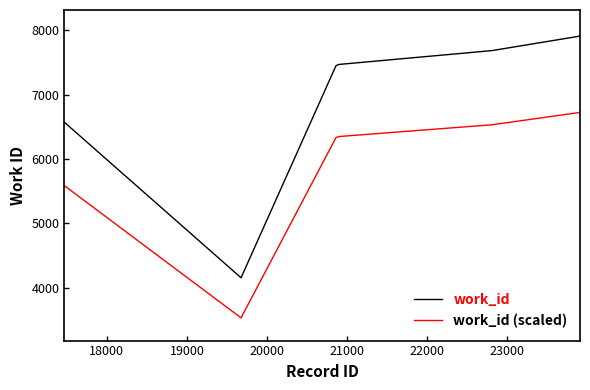

What is the difference between the maximum and minimum values in the work_id (scaled) series?

3201.1